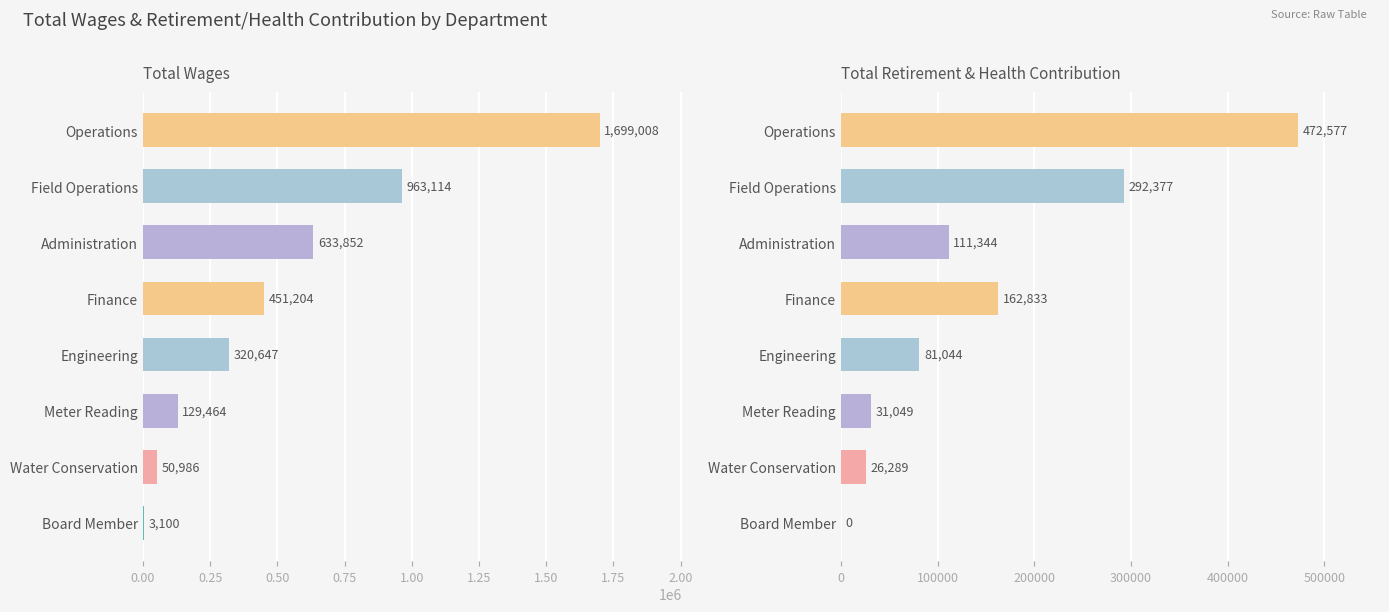

How many bars are there in total?

16